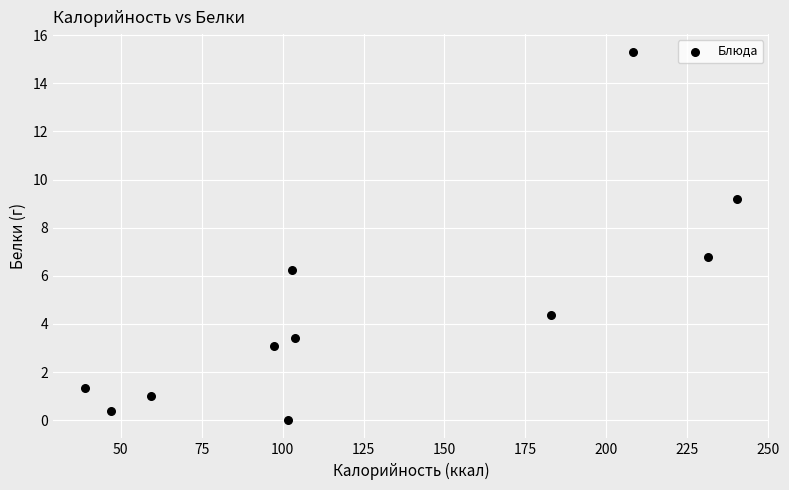

What Y value in the scatter plot is closest to 7?

6.8